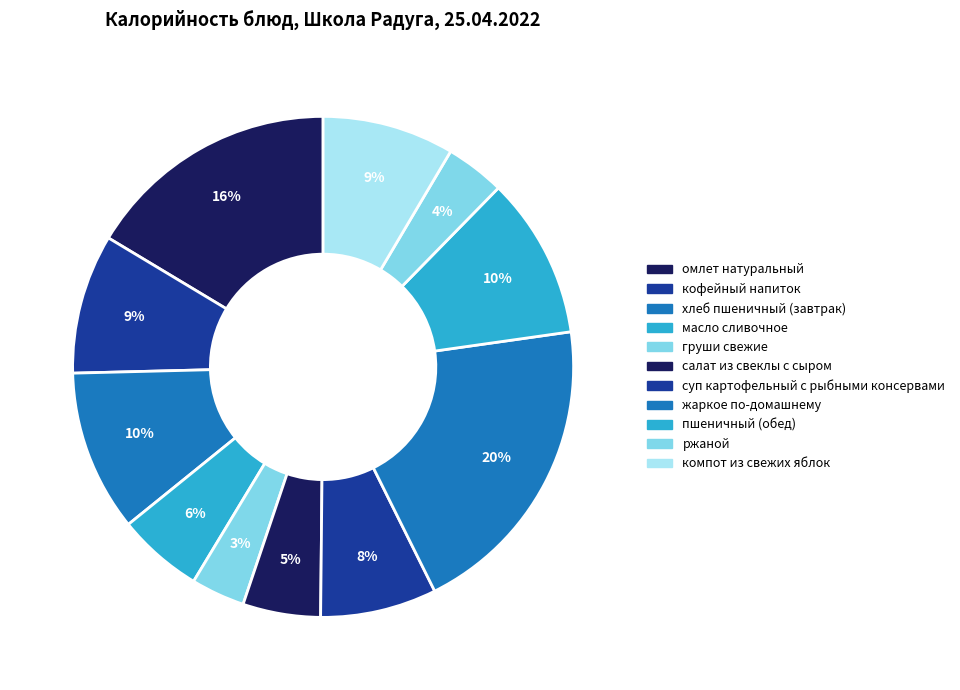

Combined, what portion of the pie is груши свежие and компот из свежих яблок?

12.0%